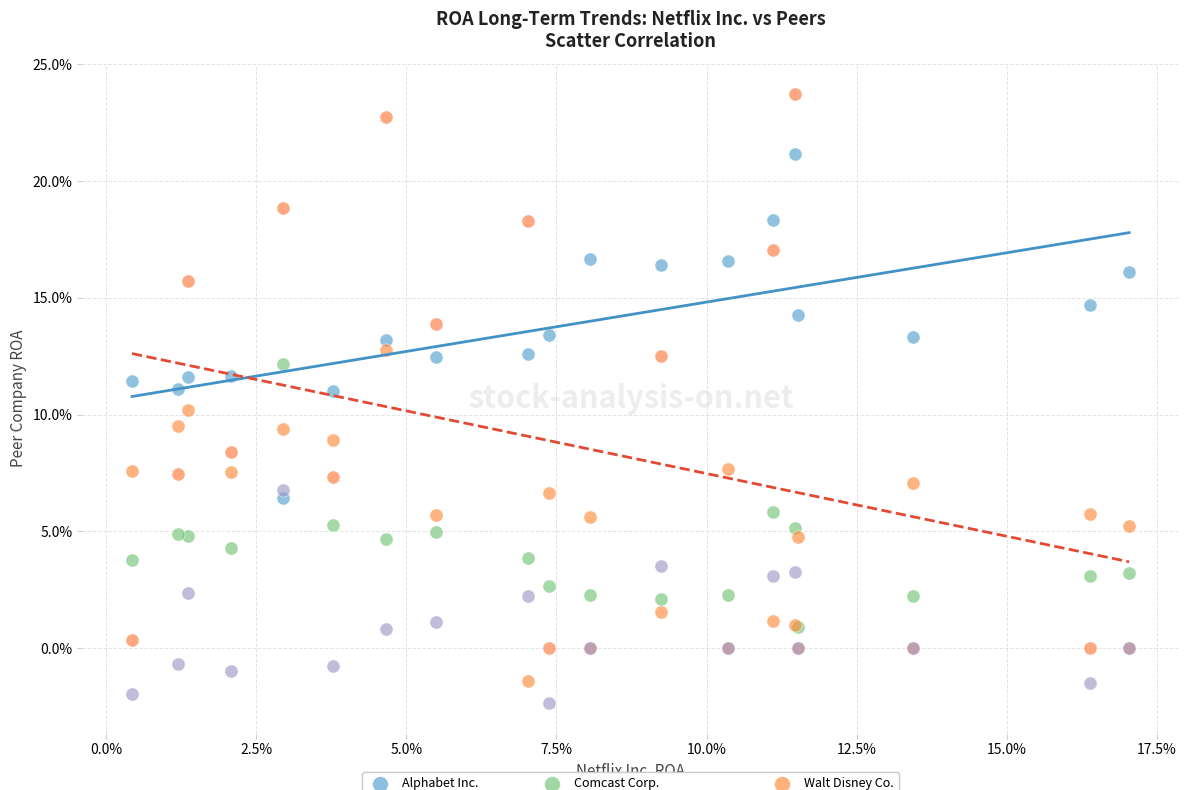

Which series has the widest spread of Y values?

Meta Platforms Inc.